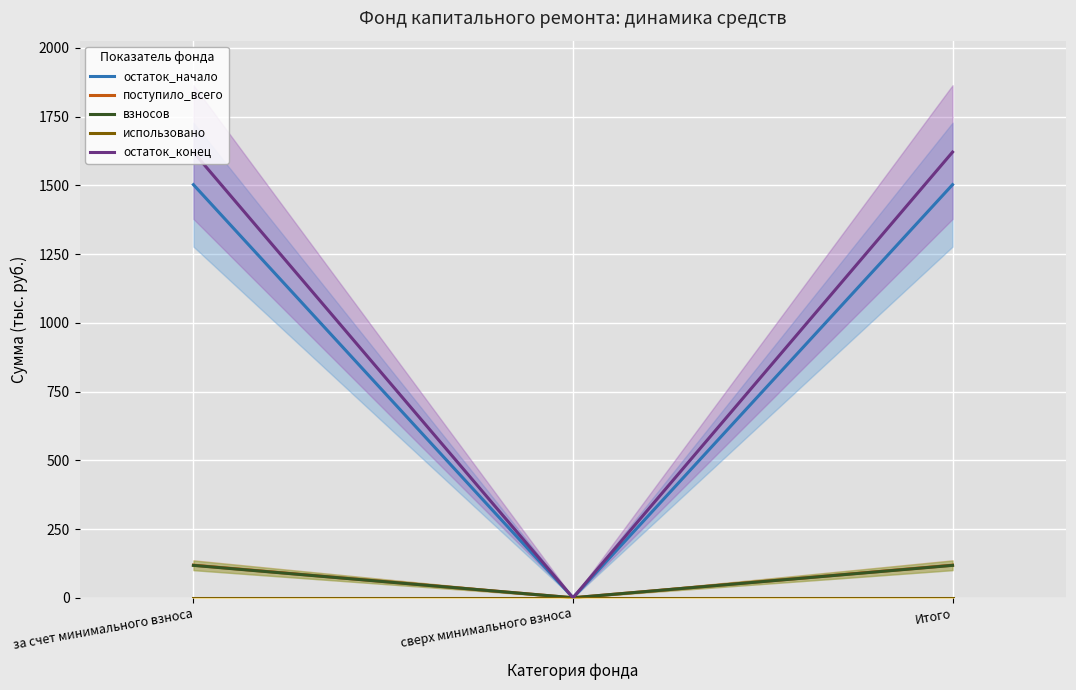

What position from the left is сверх минимального взноса?

2